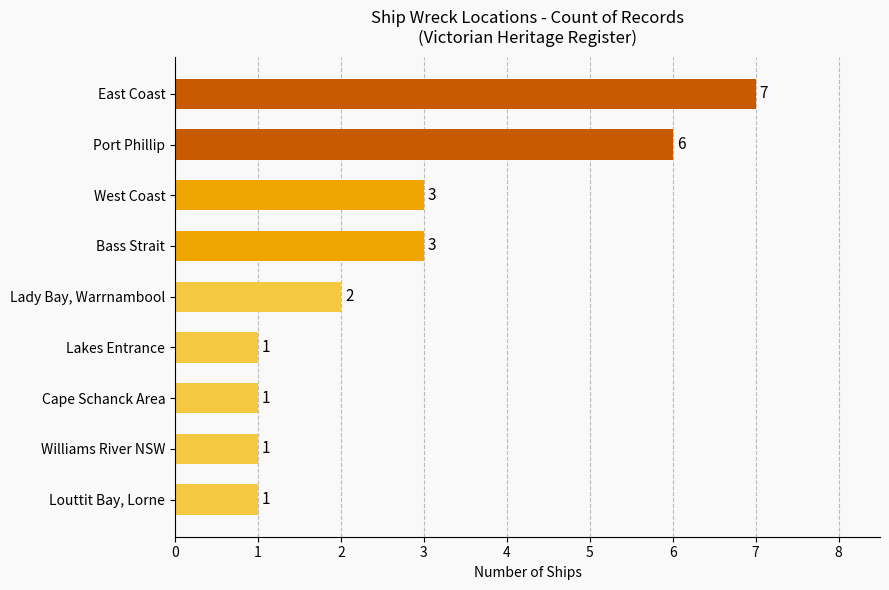

How many distinct data groups are displayed?

1